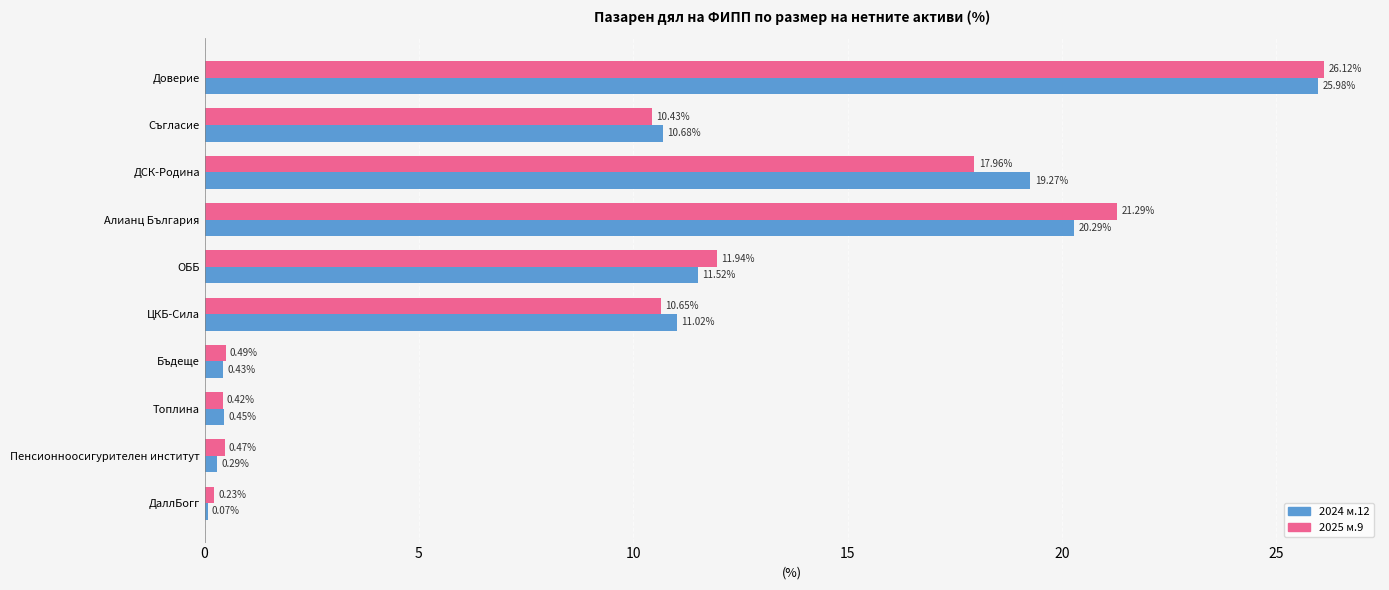

At which category is the sum across all series the highest?

Доверие